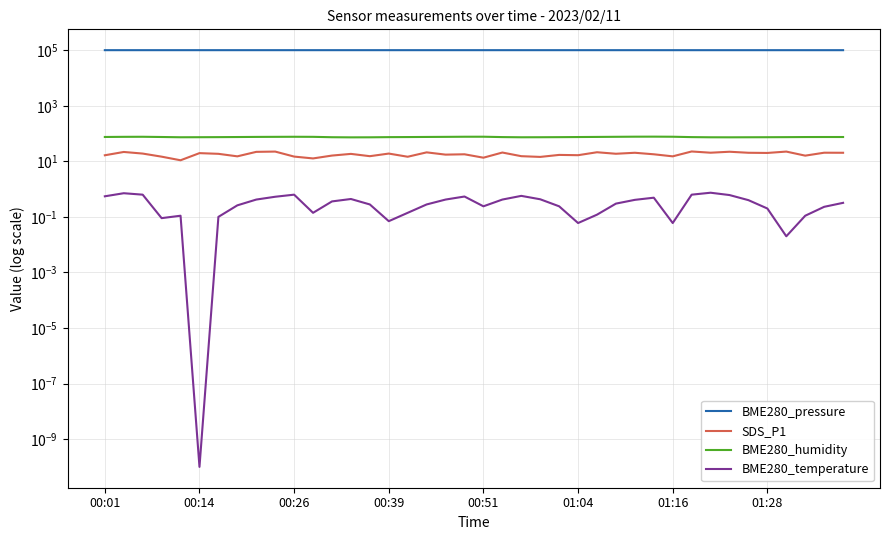

How many values in the SDS_P1 series are below 18?

19